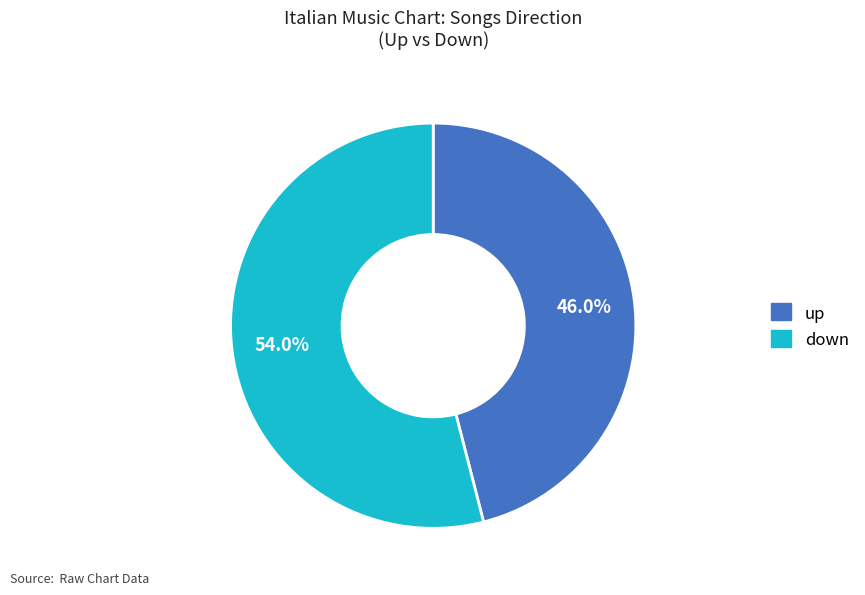

To the nearest percent, what is the difference between the up and down slice percentages?

8%